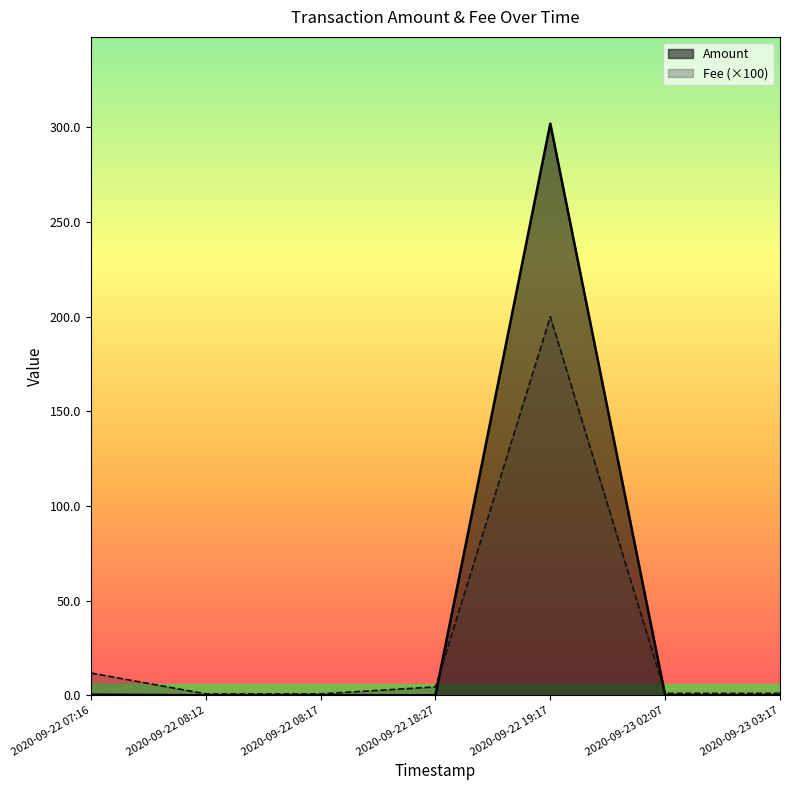

Is it true that Amount equals 302.0 at 2020-09-22 19:17?

True